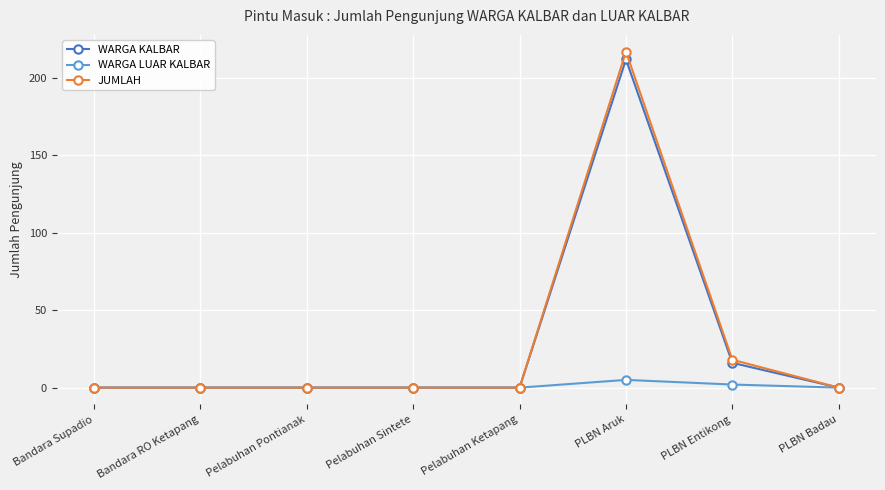

Is it true that JUMLAH equals 0 at Pelabuhan Ketapang?

True